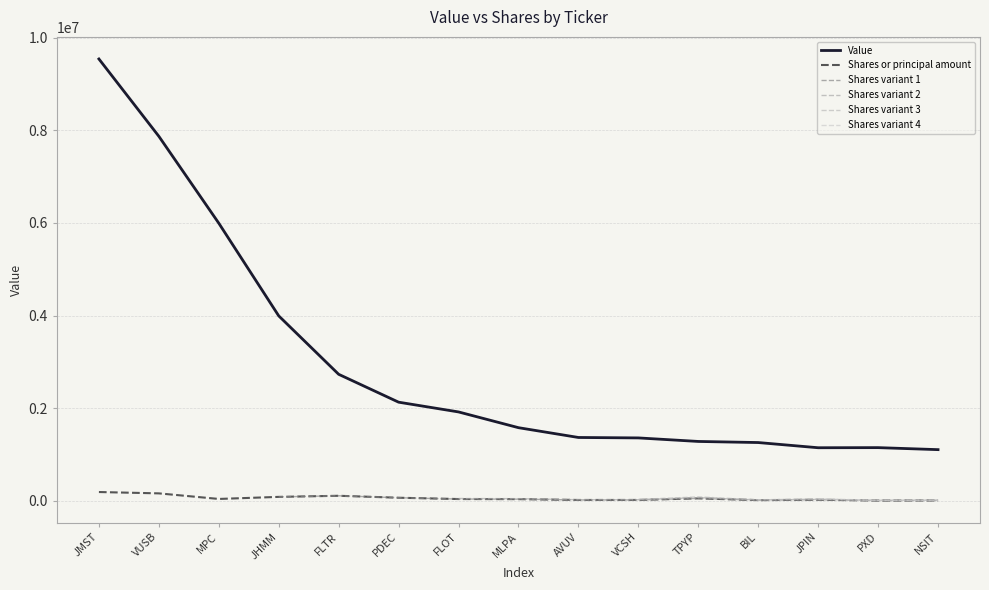

Which has a higher value, FLOT or TPYP?

FLOT